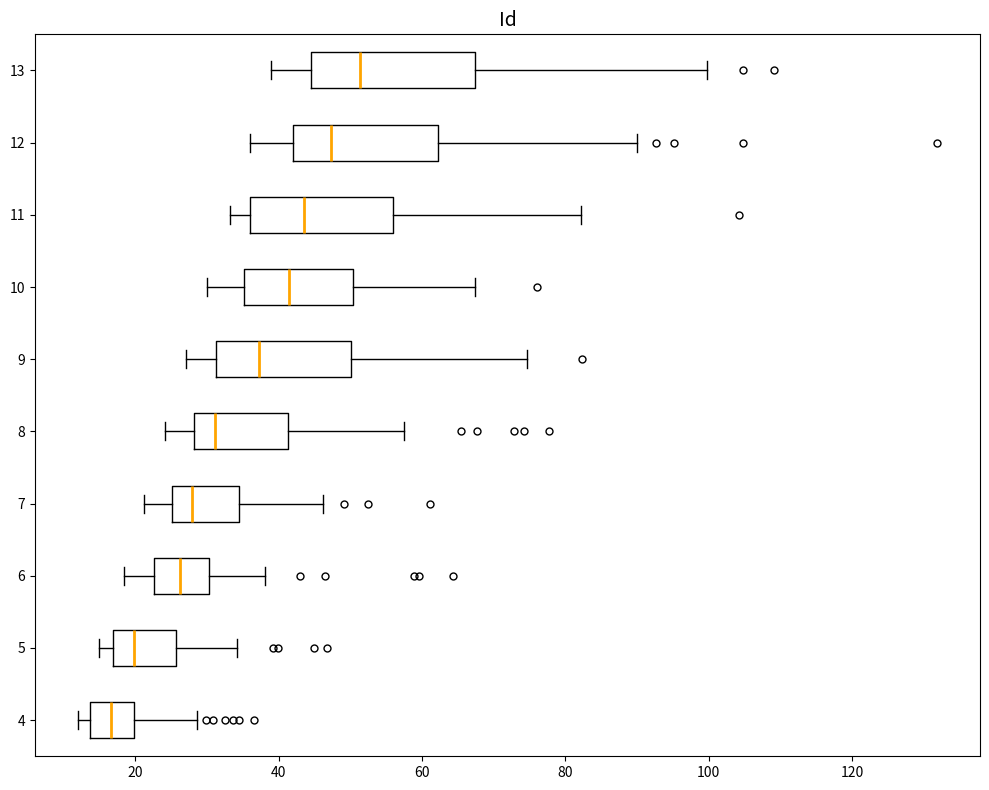

Reading bottom to top, read every box against the x-axis: the position of its median line, the range the box covers, and the ends of its whiskers. The values are not printed on the chart, so give them approximately, as read against the axis.

4: median 16, box 14 to 20, whiskers 12 to 28
5: median 20, box 16 to 26, whiskers 16 (just left of the box's left edge) to 34
6: median 26, box 22 to 30, whiskers 18 to 38
7: median 28, box 26 to 34, whiskers 22 to 46
8: median 32, box 28 to 42, whiskers 24 to 58
9: median 38, box 32 to 50, whiskers 28 to 74
10: median 42, box 36 to 50, whiskers 30 to 68
11: median 44, box 36 to 56, whiskers 34 to 82
12: median 48, box 42 to 62, whiskers 36 to 90
13: median 52, box 44 to 68, whiskers 40 to 100